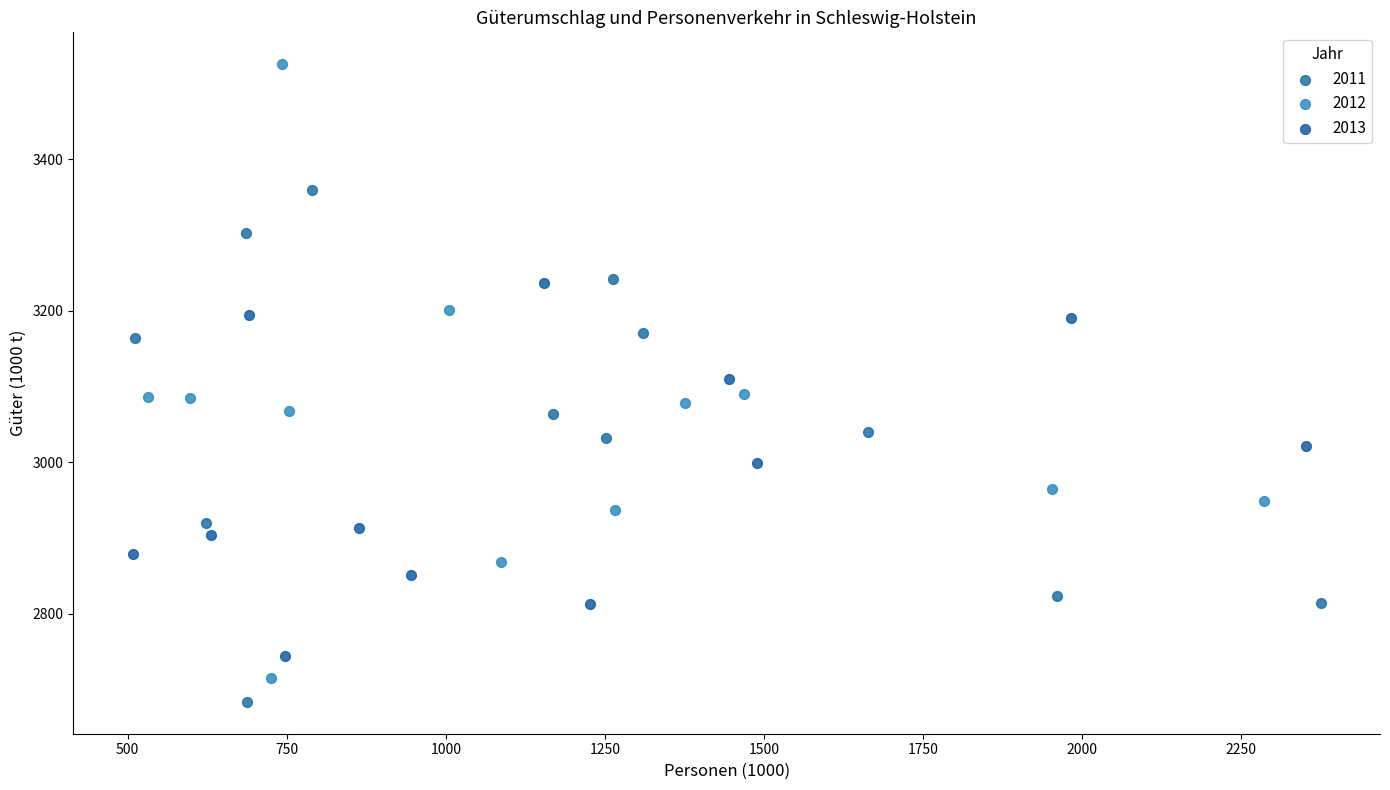

Which series has the widest spread of Y values?

2012